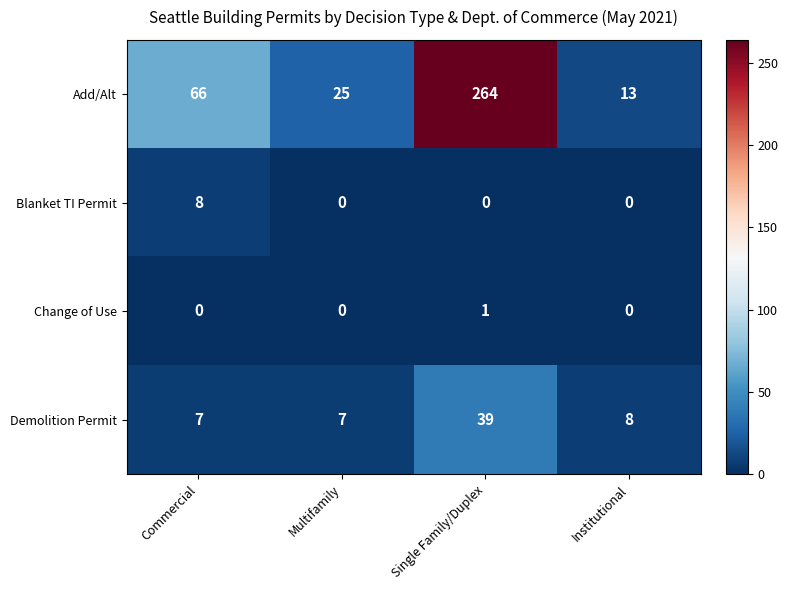

What is the sum of all Demolition Permit values?

61